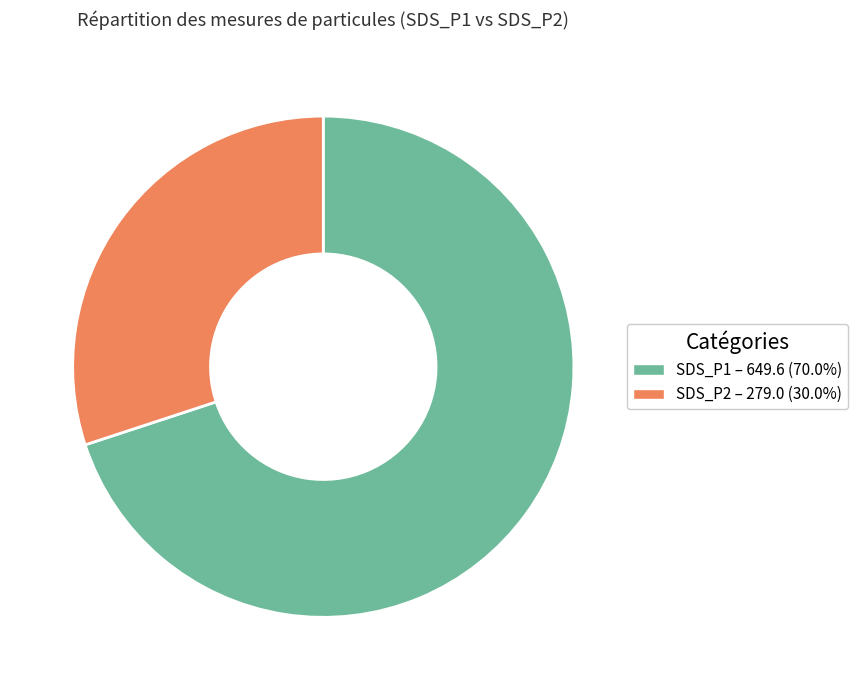

How many slices are in this pie chart?

2